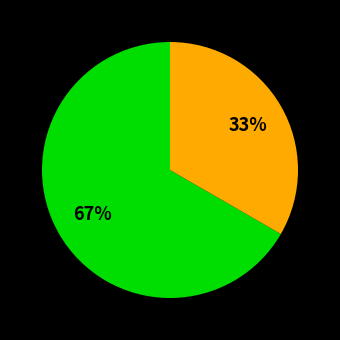

Is there any slice that represents more than half of the pie?

Yes